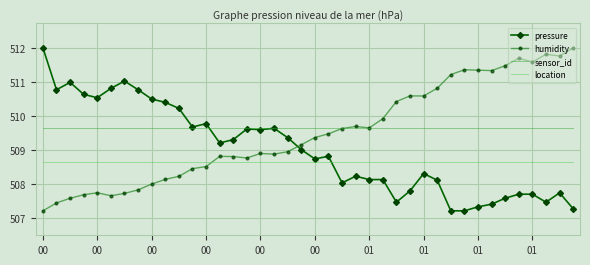

How many times do pressure and humidity cross each other?

1